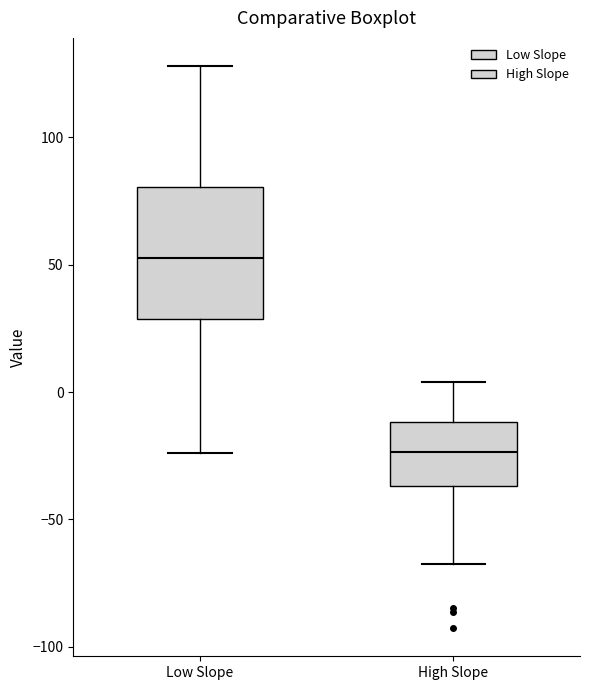

Reading left to right, transcribe this box plot: for each box, give where its median line is, the range the box spans, and where its two whiskers end, as read against the y-axis. The values are not printed on the chart, so give them approximately, as read against the axis.

Low Slope: median 55, box 30 to 80, whiskers -25 to 130
High Slope: median -25, box -35 to -10, whiskers -70 to 5